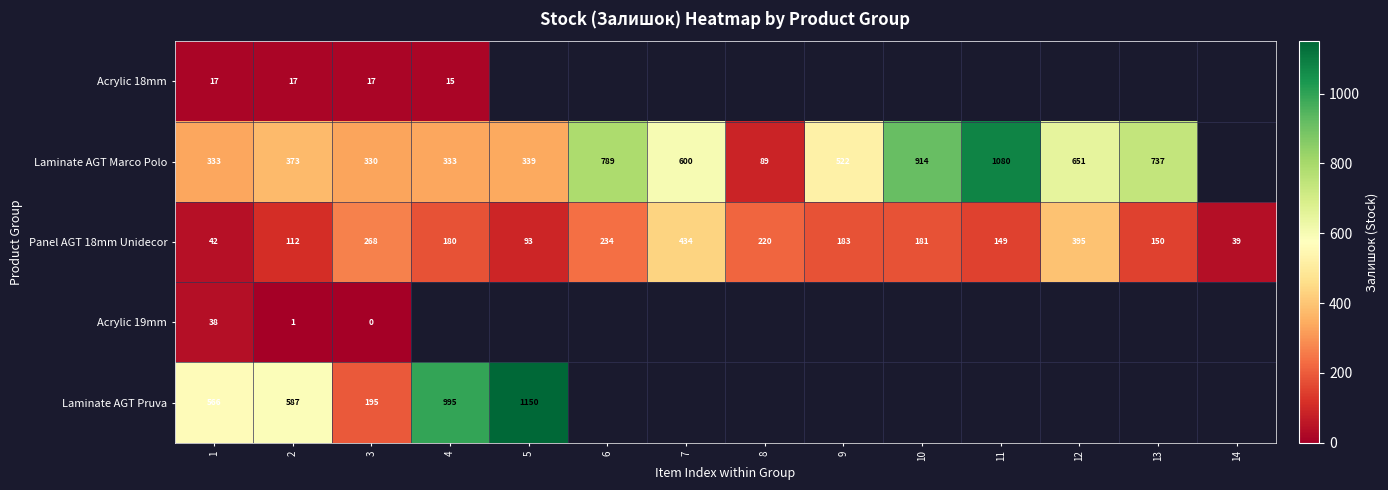

At how many categories does at least one series exceed 46?

13